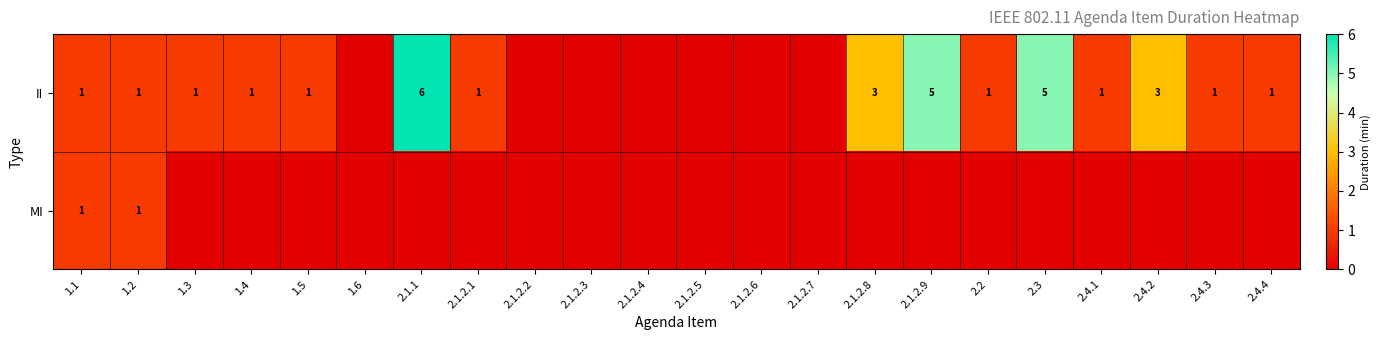

Is it true that II equals 5 at 2.3?

True